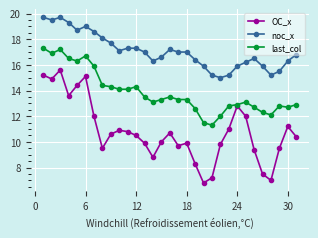

What are all the series names shown in the legend?

OC_x, noc_x, last_col